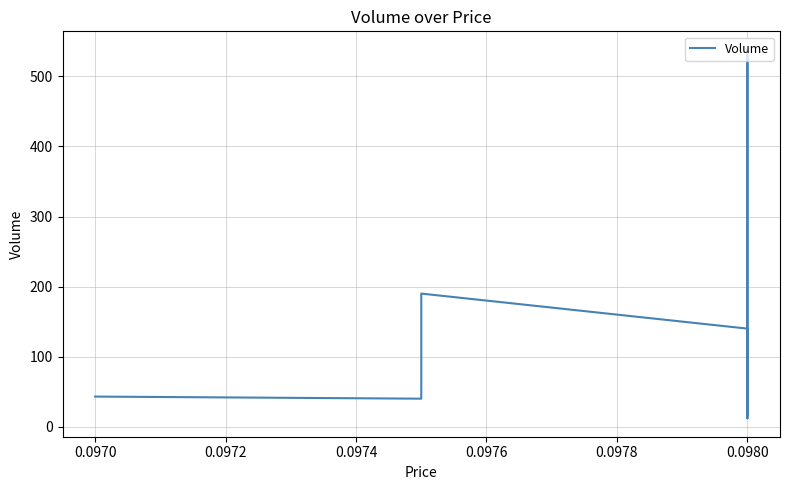

How many lines are shown in the chart?

1